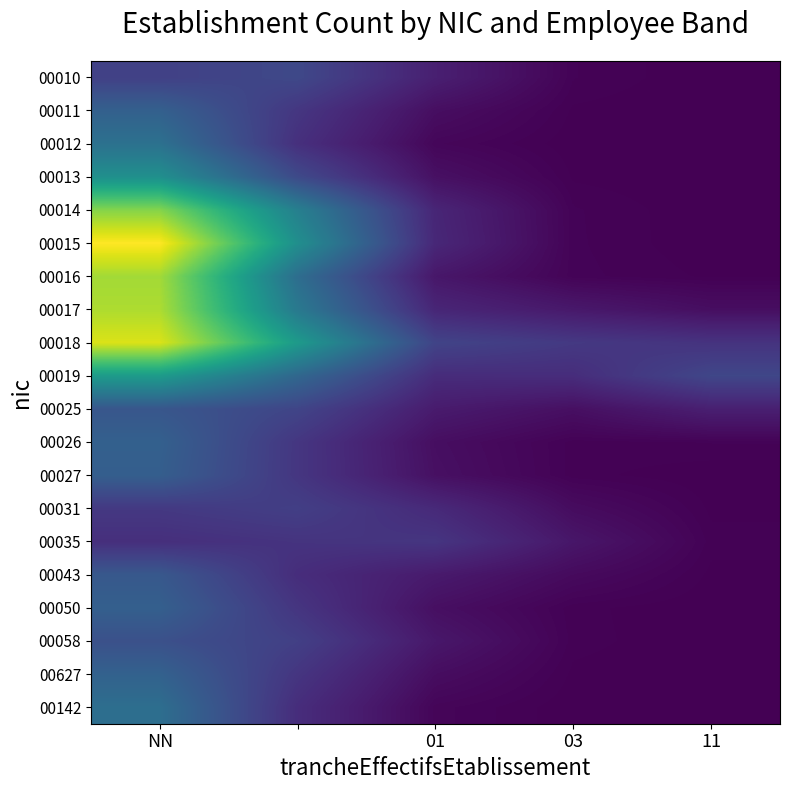

Rank the series by their maximum value, from highest to lowest.

00015, 00018, 00017, 00016, 00014, 00019, 00013, 00012, 00142, 00627, 00026, 00011, 00050, 00027, 00043, 00025, 00058, 00010, 00031, 00035